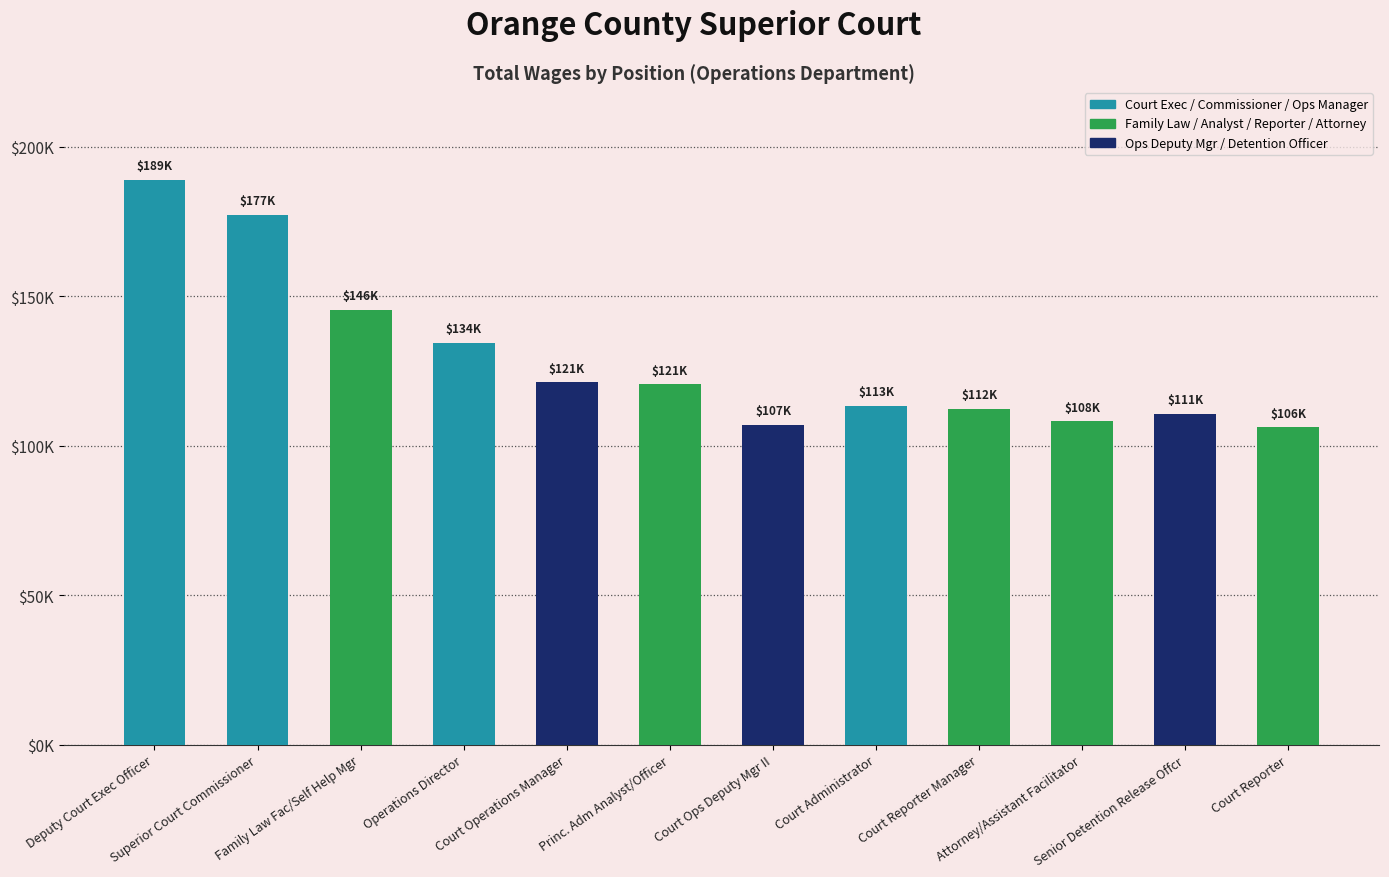

Rank the categories by value from highest to lowest.

Deputy Court Exec Officer, Superior Court Commissioner, Family Law Fac/Self Help Mgr, Operations Director, Court Operations Manager, Princ. Adm Analyst/Officer, Court Administrator, Court Reporter Manager, Senior Detention Release Offcr, Attorney/Assistant Facilitator, Court Ops Deputy Mgr II, Court Reporter